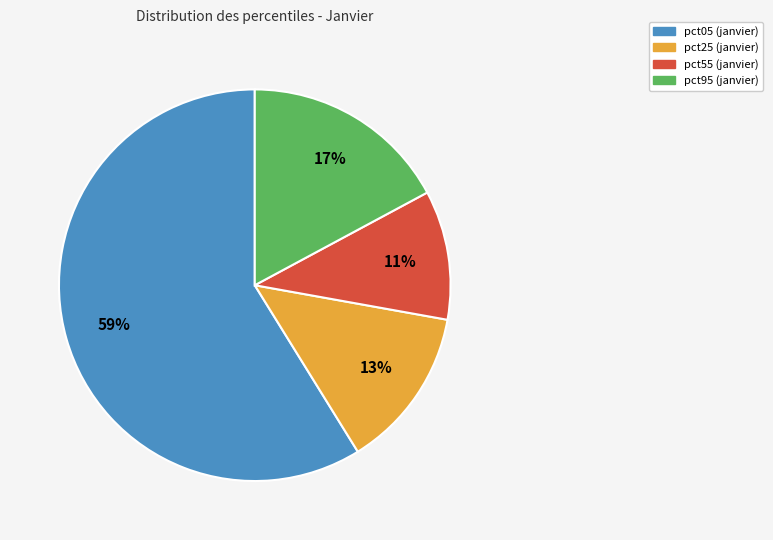

Is there any slice that represents more than half of the pie?

Yes